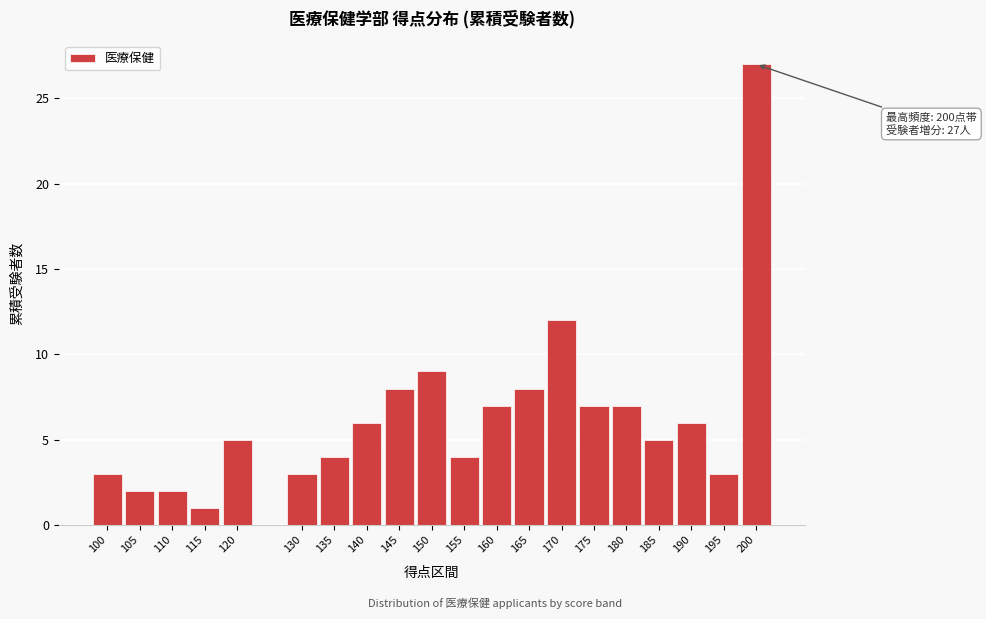

Reading left to right, list all the values displayed in this chart.

100=3	105=2	110=2	115=1	120=5	130=3	135=4	140=6	145=8	150=9	155=4	160=7	165=8	170=12	175=7	180=7	185=5	190=6	195=3	200=27